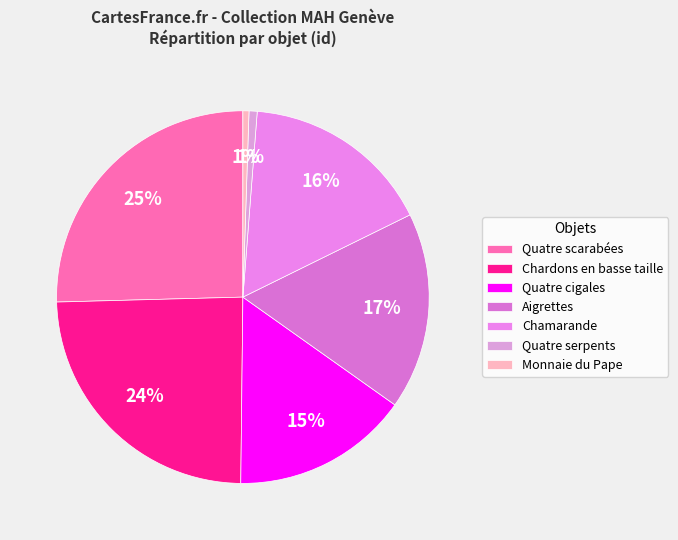

What is the largest slice in the pie chart?

Quatre scarabées